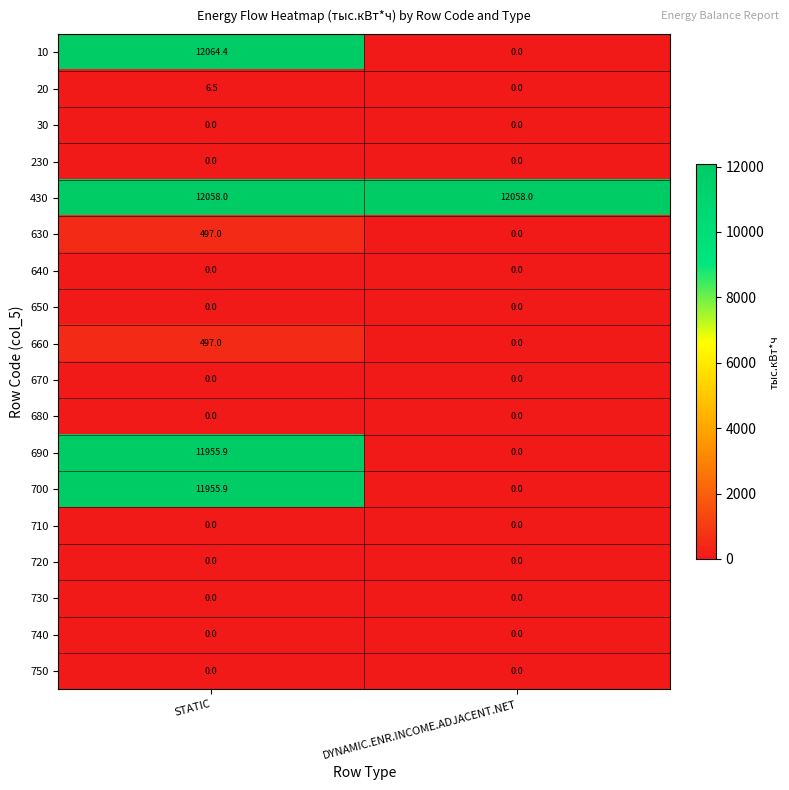

Rank the categories by 630 value from lowest to highest.

DYNAMIC.ENR.INCOME.ADJACENT.NET, STATIC